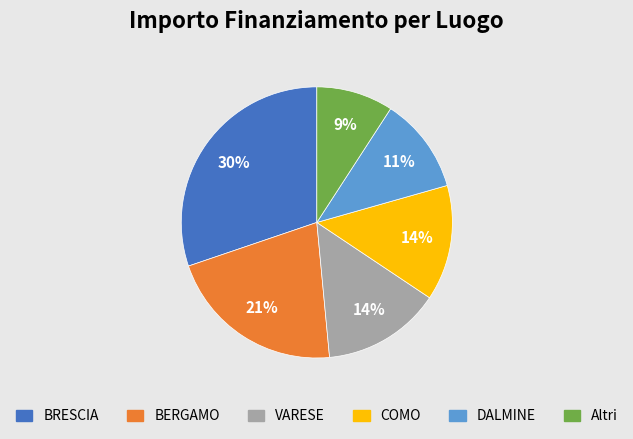

To the nearest percent, what is the average slice percentage?

17%